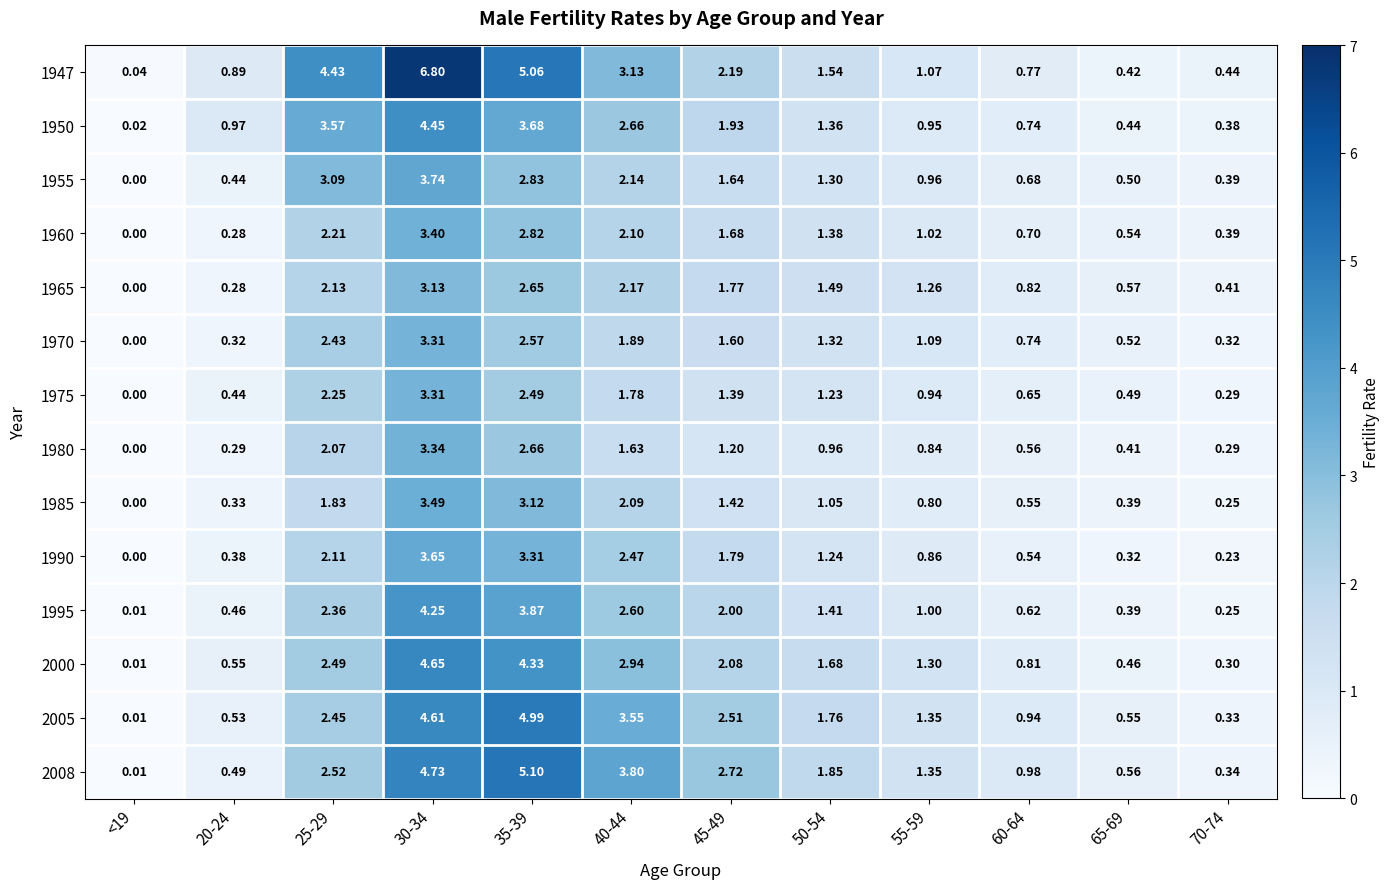

Is the value of 2008 at 25-29 greater than the value of 1947 at 40-44?

No